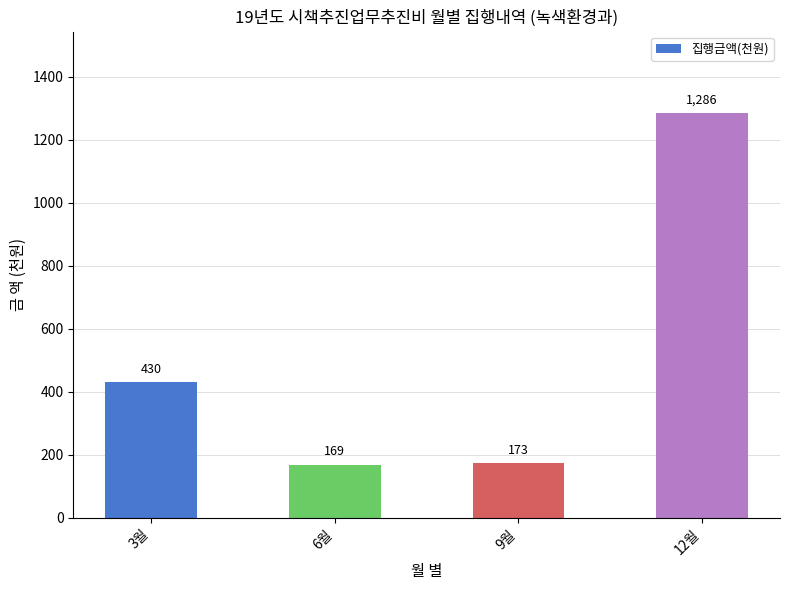

What is the value of the 1st bar from the left?

430